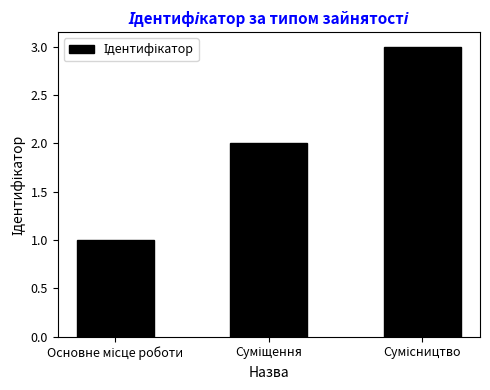

What is the greatest value displayed?

3